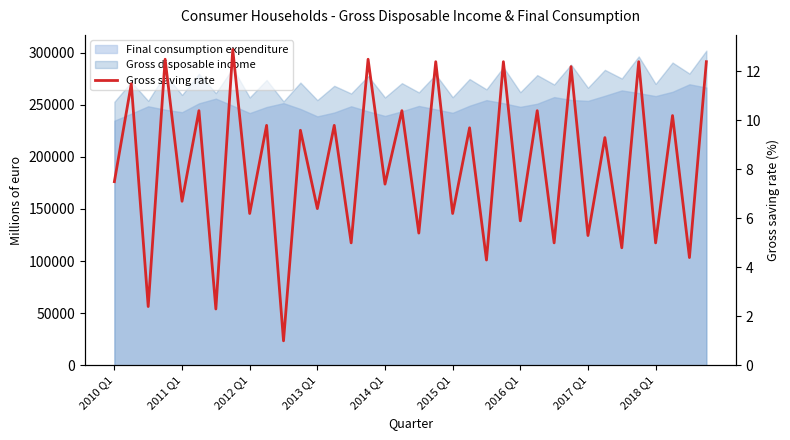

List the labels in order of value, smallest first.

10, 2016 Q1, 2012 Q1, 22, 34, 30, 14, 26, 32, 28, 18, 24, 2018 Q1, 20, 12, 2014 Q1, 16, 2010 Q1, 29, 11, 21, 9, 13, 33, 2015 Q1, 17, 25, 2011 Q1, 27, 19, 23, 31, 35, 2013 Q1, 15, 2017 Q1